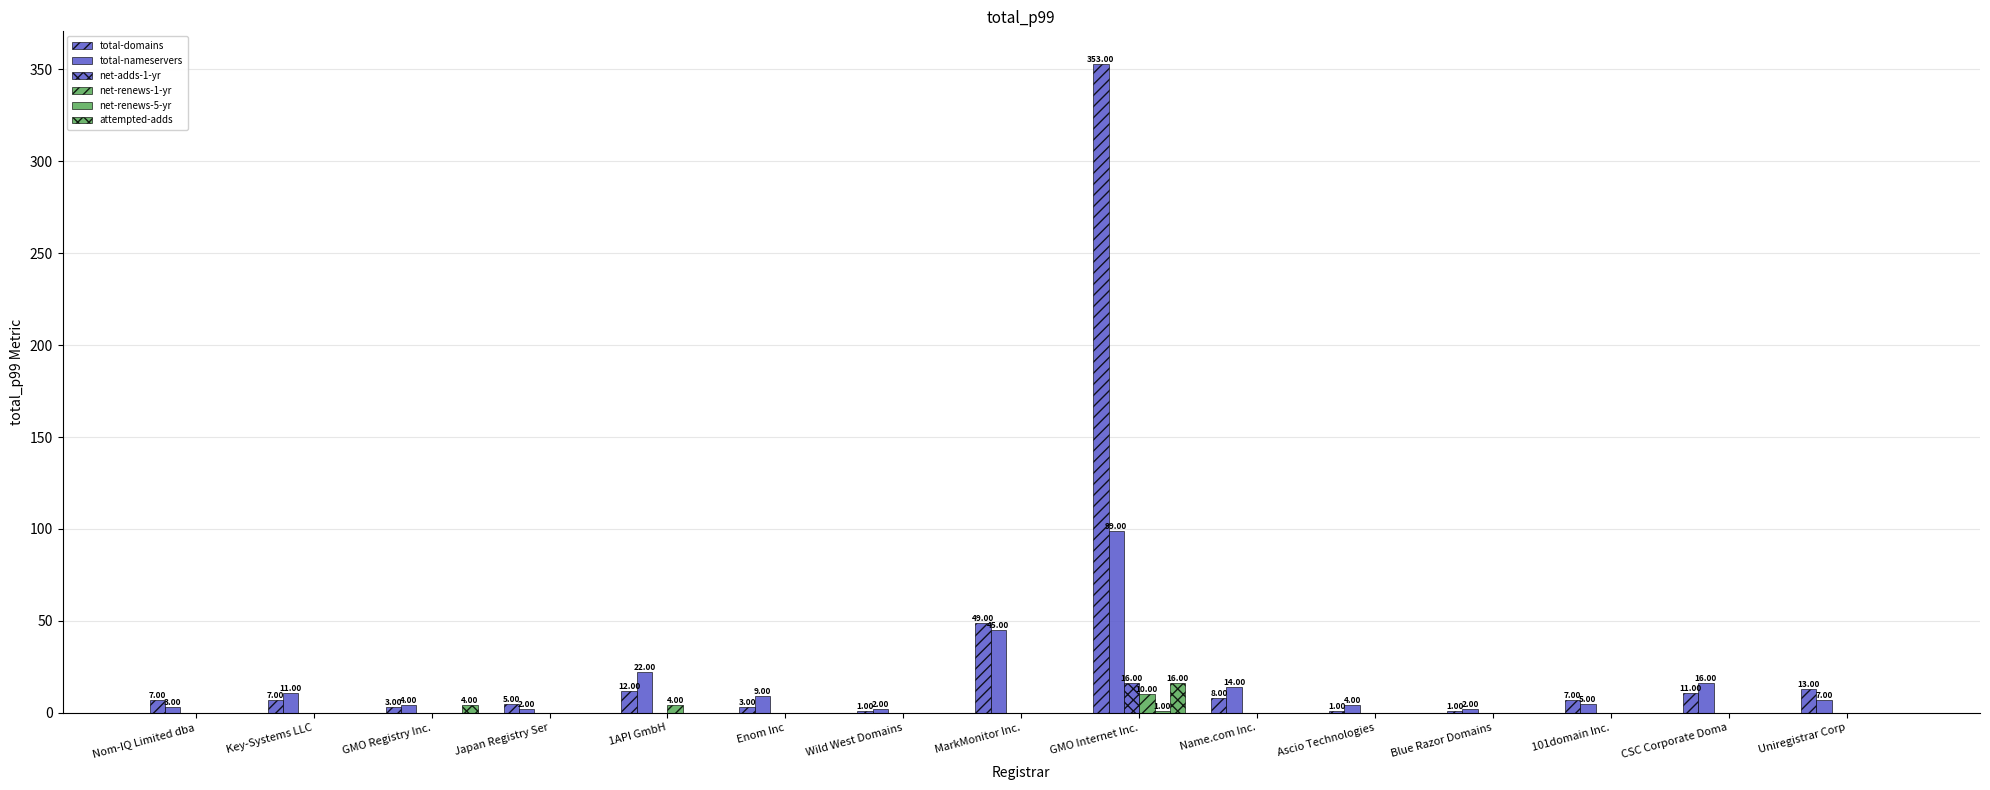

At Uniregistrar Corp, list the series in order from largest to smallest.

total-domains, total-nameservers, net-adds-1-yr, net-renews-1-yr, net-renews-5-yr, attempted-adds